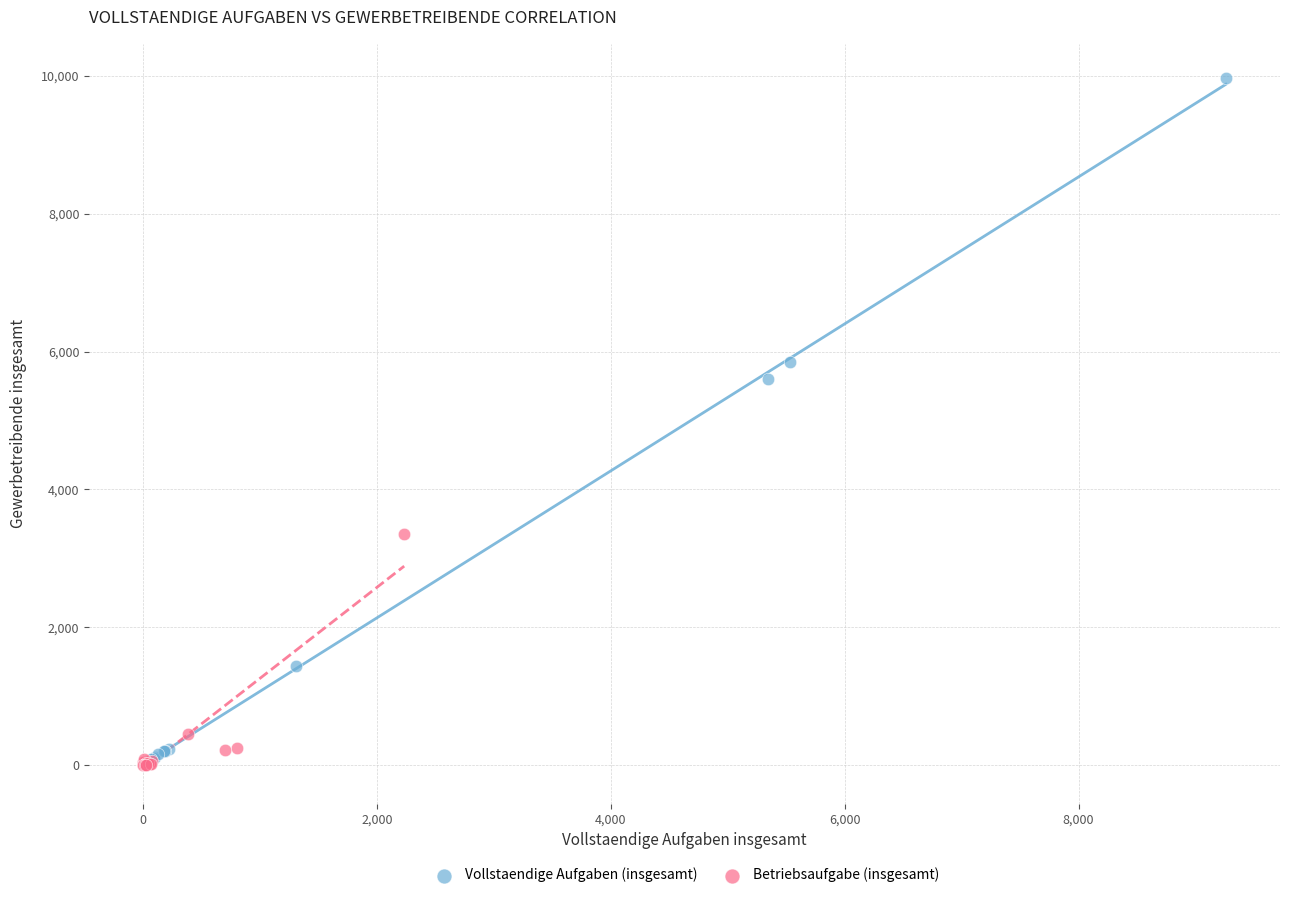

Which series contains the highest Y value?

Vollstaendige Aufgaben (insgesamt)